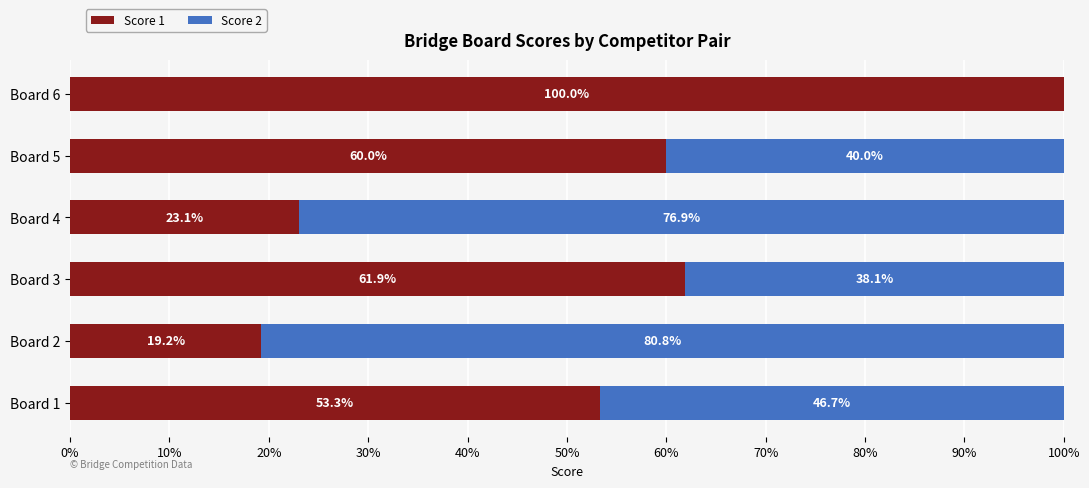

What value does the Score 1 series have at Board 1?

53.3